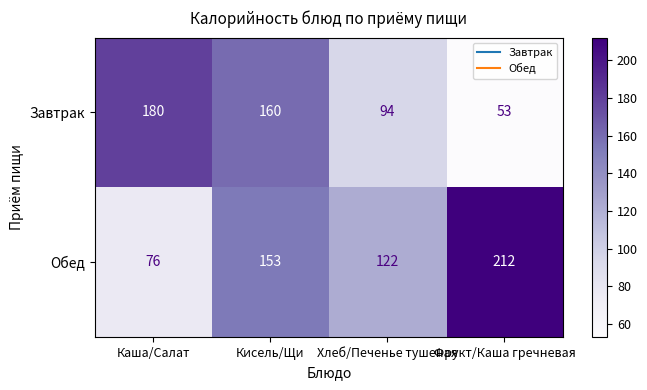

What is the maximum value shown in the chart?

212